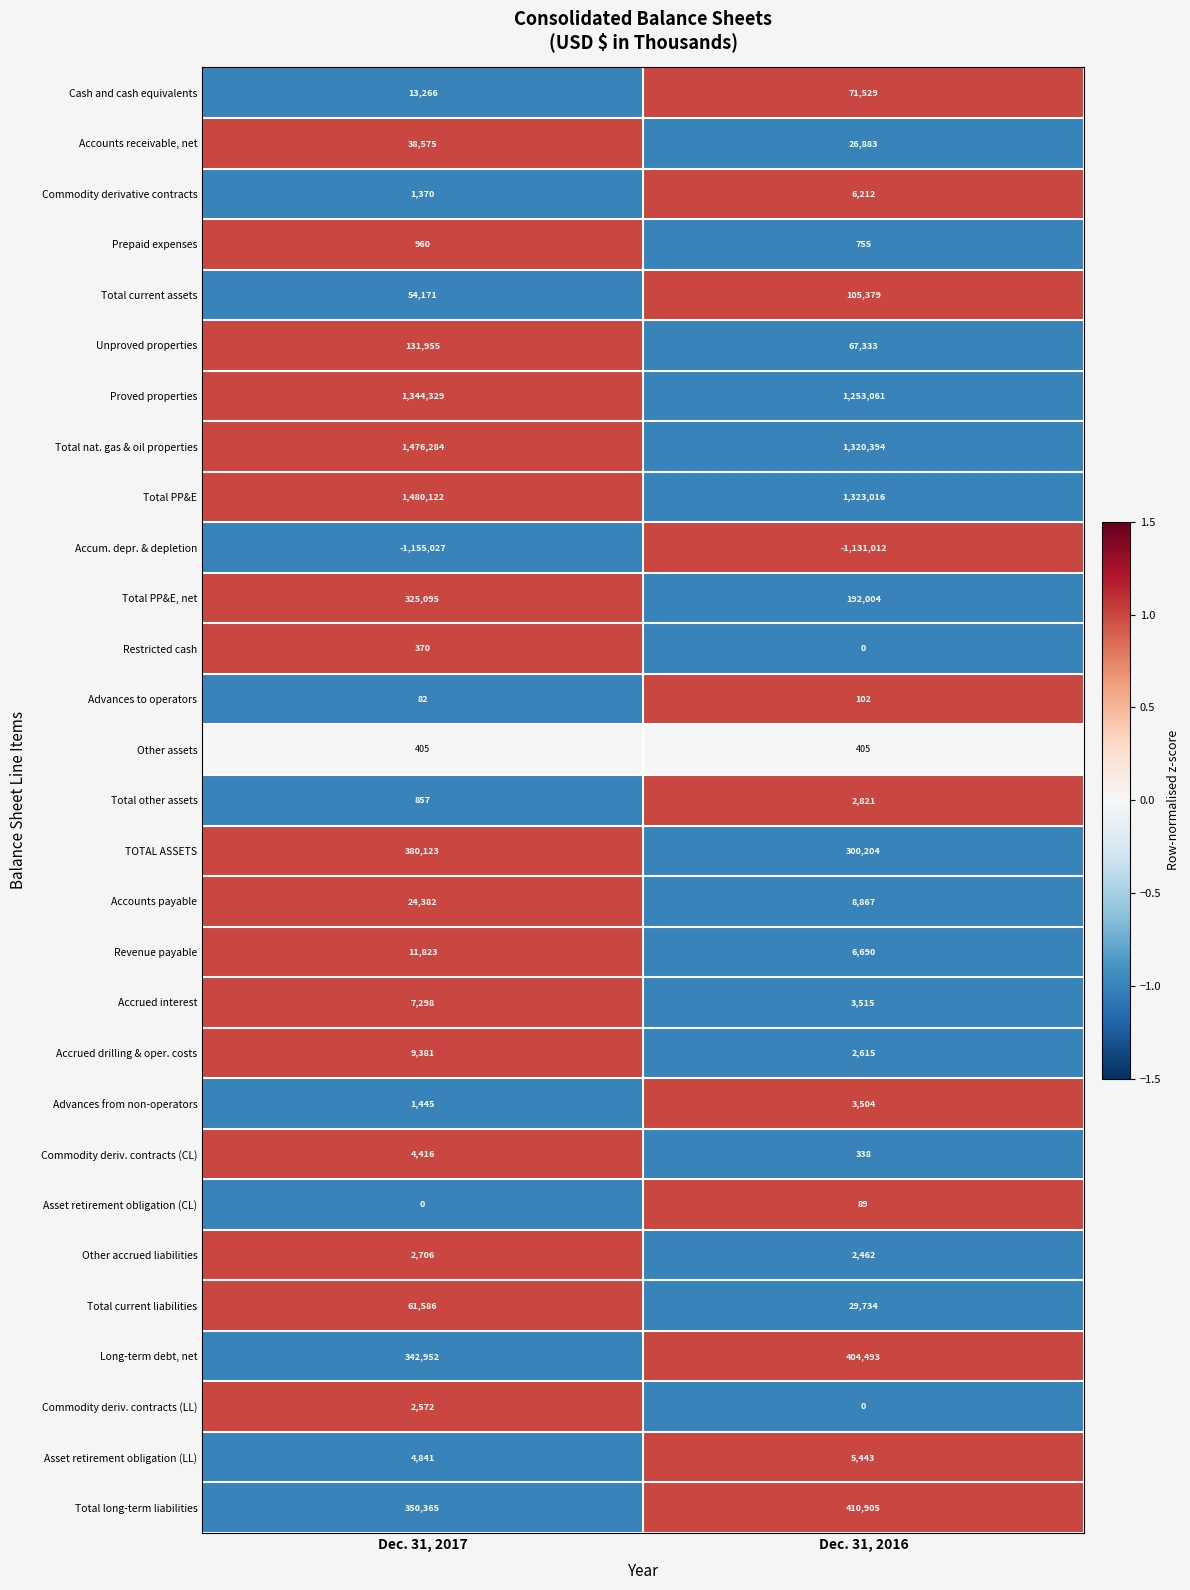

What is the smallest value displayed?

-1155027